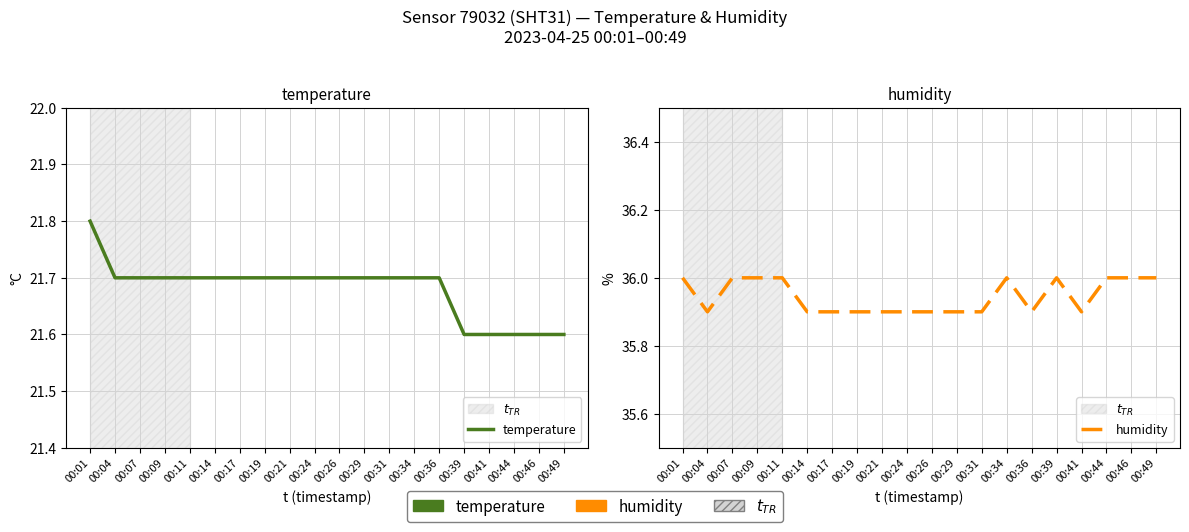

What is the spread (max minus min) of values at 00:21?

14.2